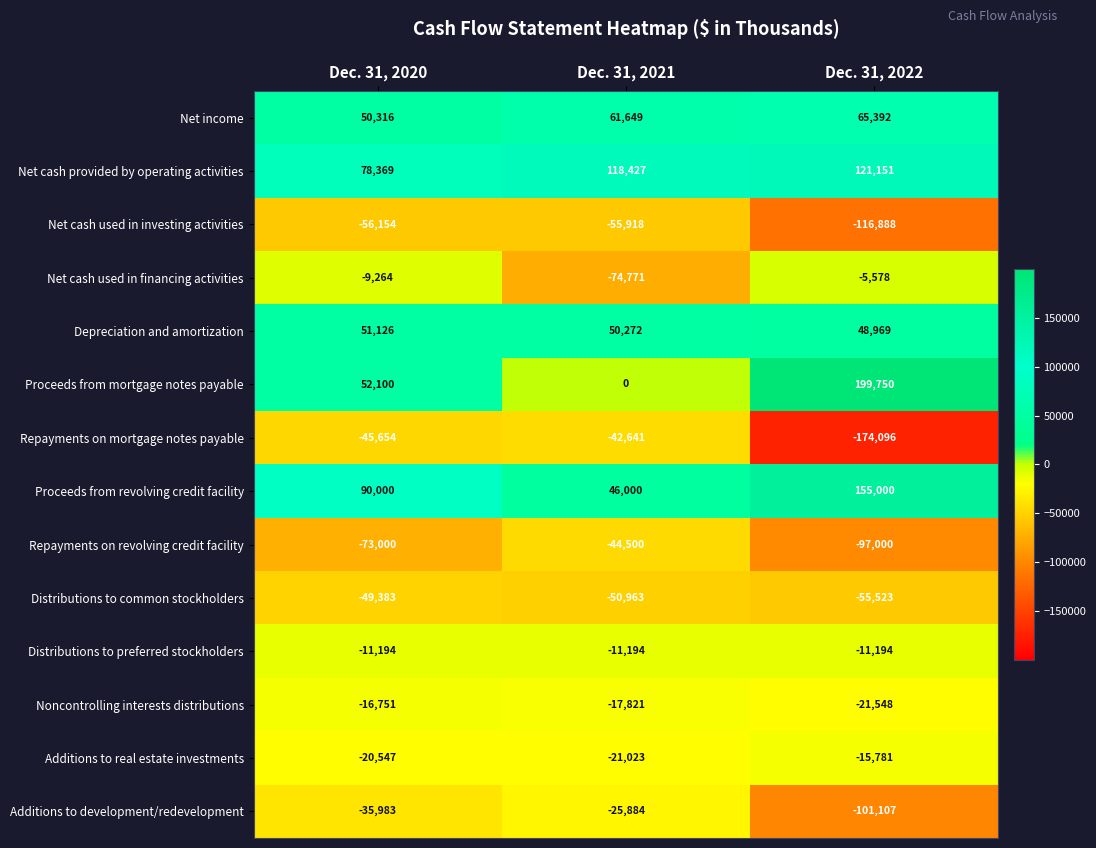

At which category is the sum across all series the highest?

Dec. 31, 2020